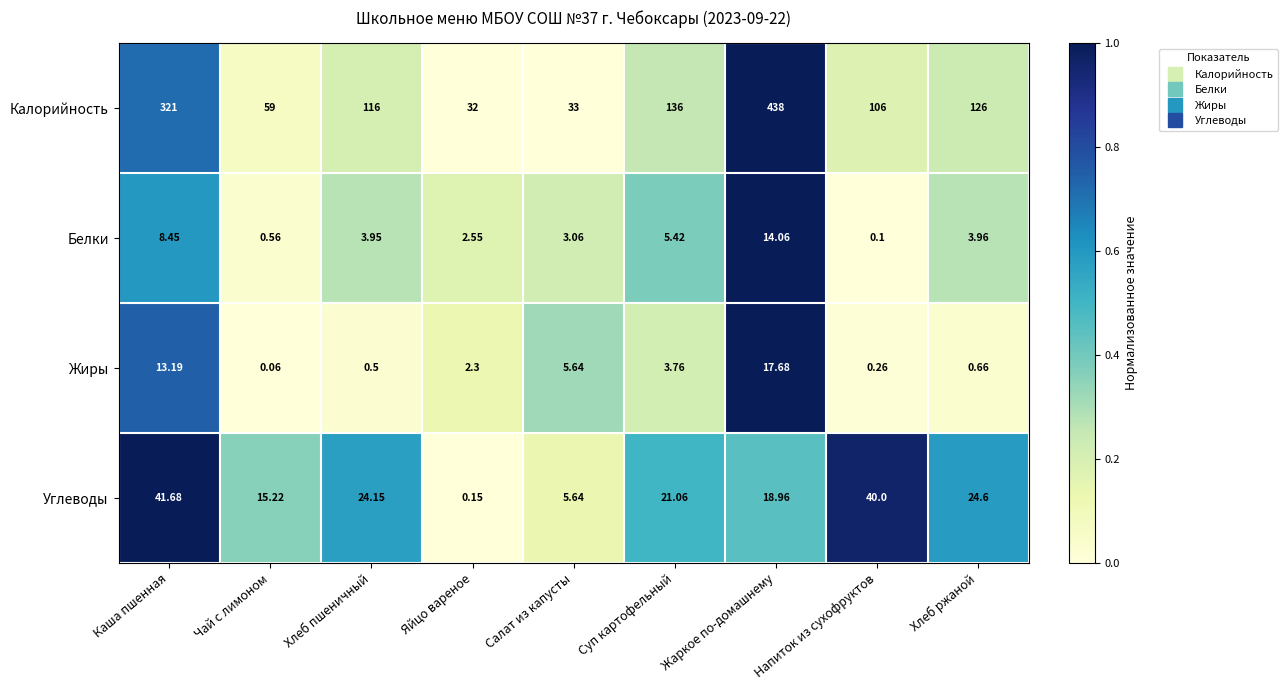

Which category has the lowest value across all series?

Чай с лимоном